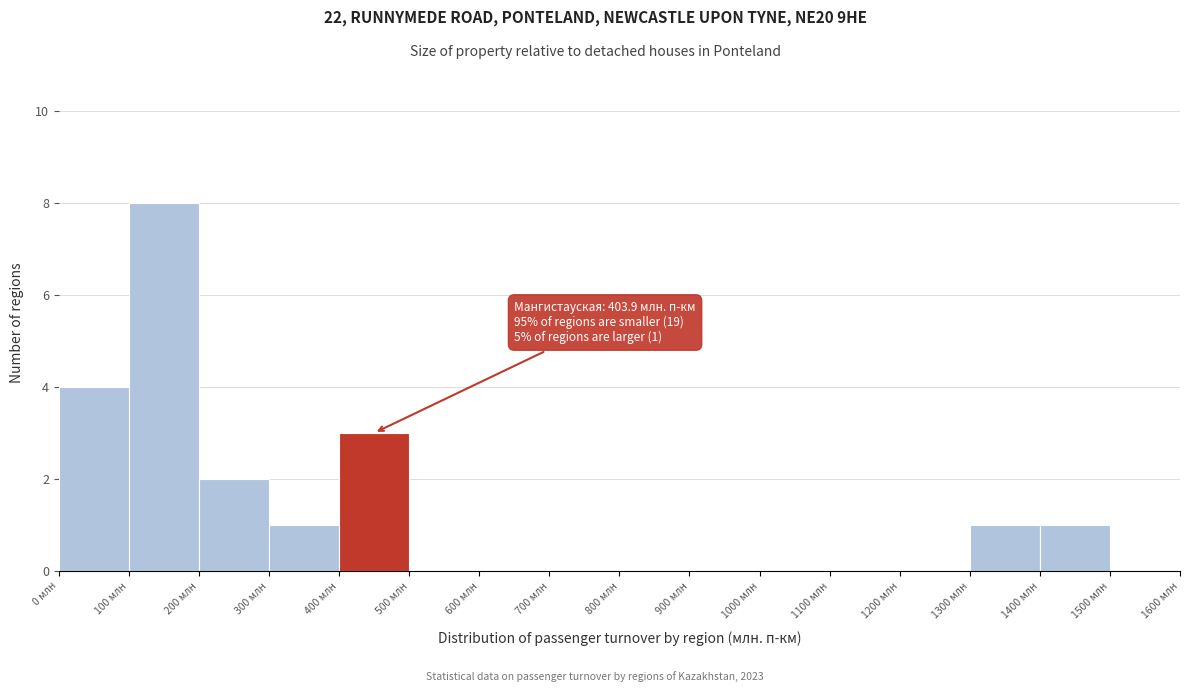

Which range on the x-axis has the tallest bar?

100 to 200